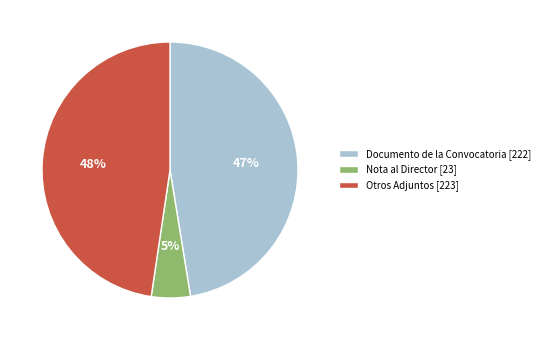

Do Nota al Director [23] and Otros Adjuntos [223] together represent more than half of the pie?

Yes